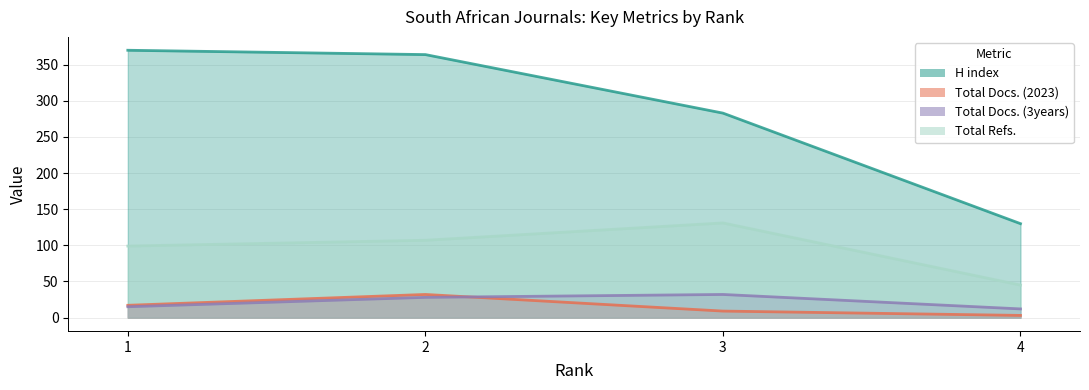

Rank the categories by Total Refs. value from lowest to highest.

4, 1, 2, 3